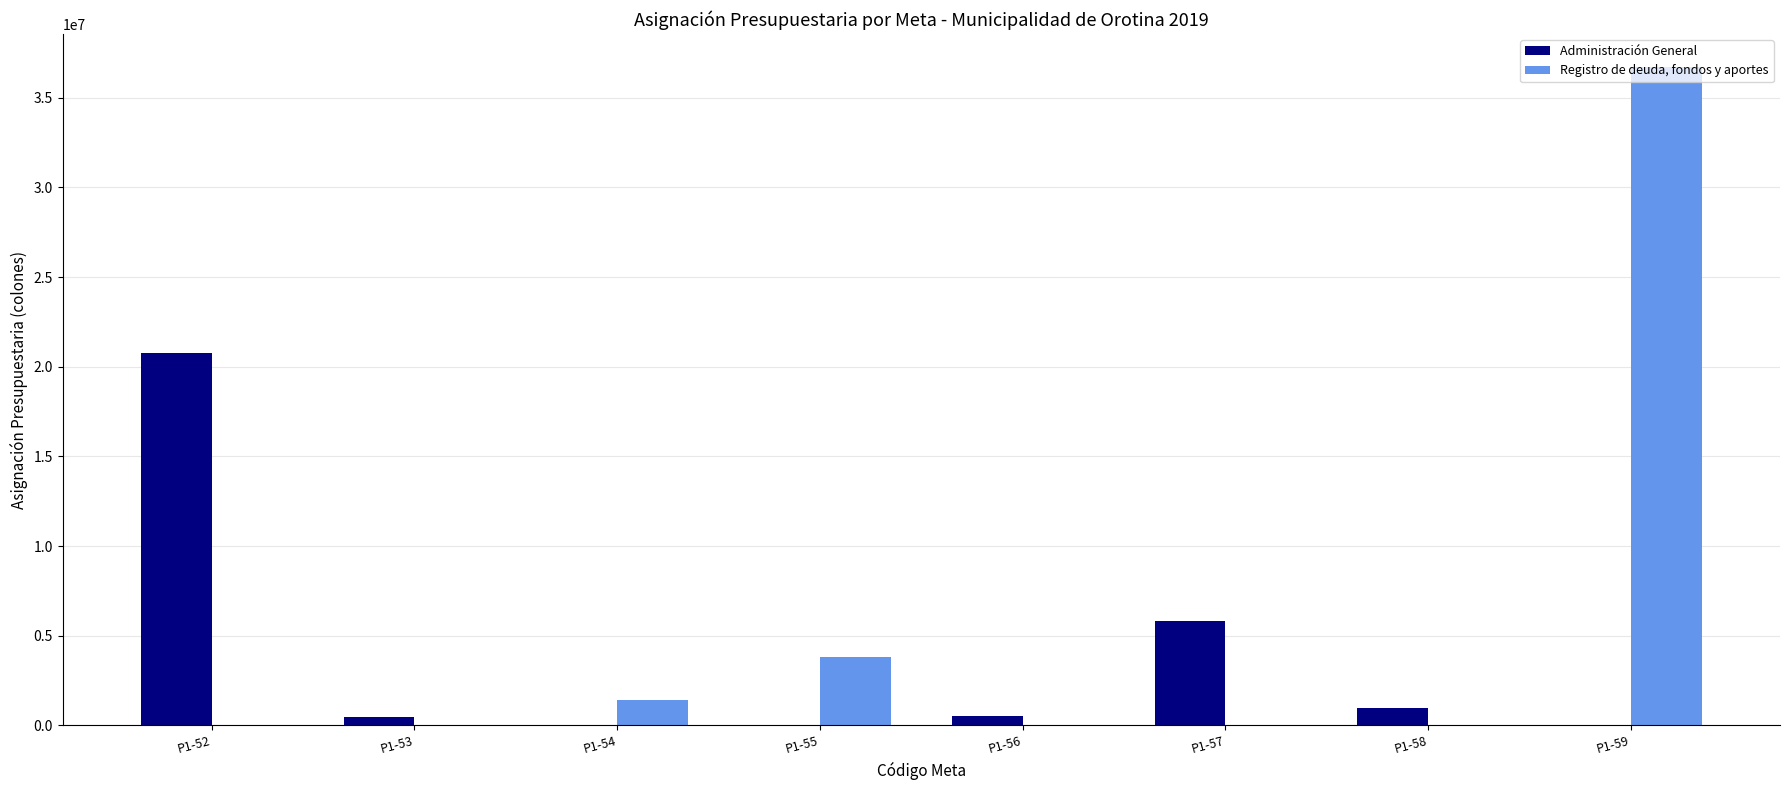

Are the bars horizontal?

No